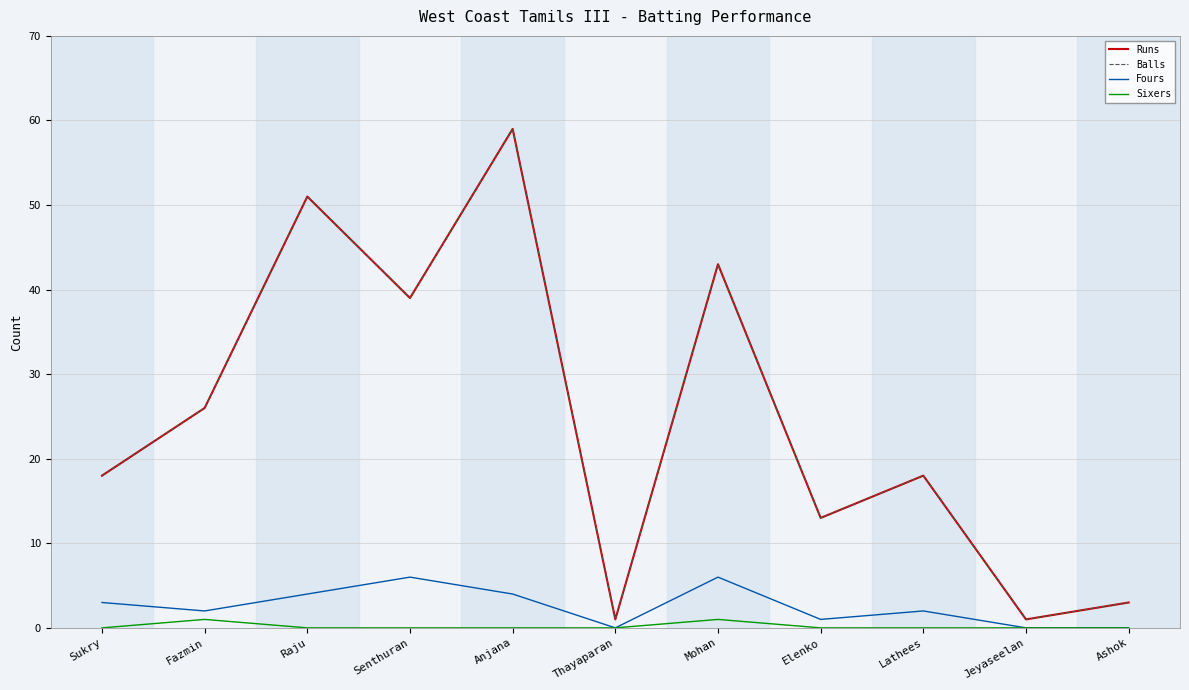

How many lines are shown in the chart?

4